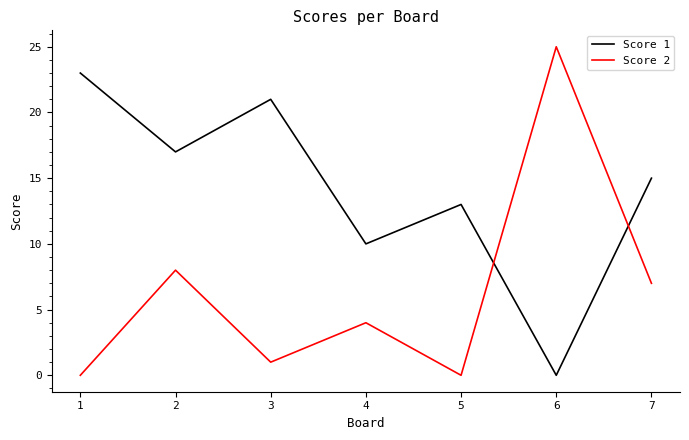

The Score 1 series shows 11 at 6. True or false?

False